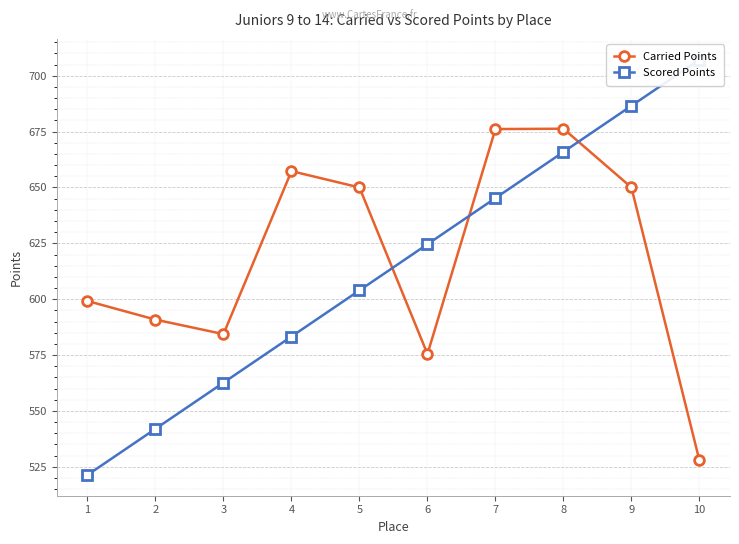

List the series in order of their peak value, lowest first.

Carried Points, Scored Points